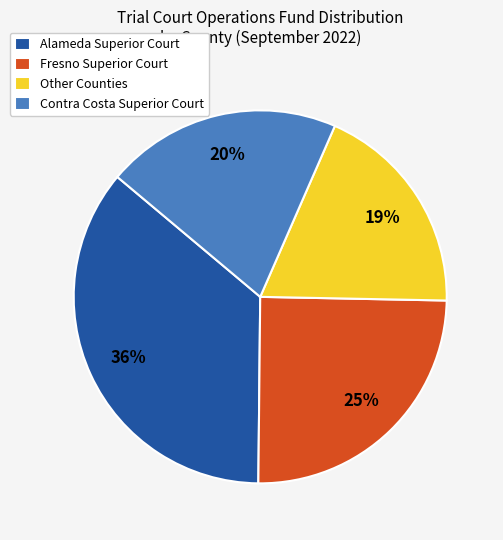

To the nearest percent, what is the average slice percentage?

25%